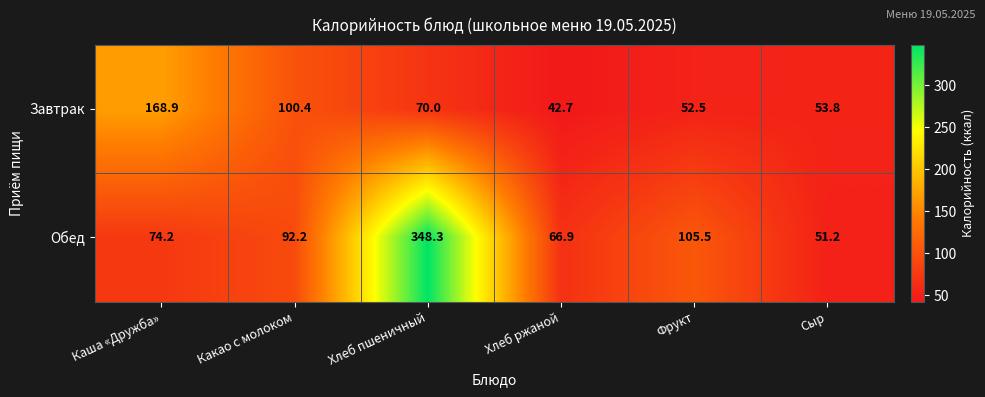

Reading left to right, transcribe all the data shown in this chart.

Завтрак: Каша «Дружба»=168.9	Какао с молоком=100.4	Хлеб пшеничный=70.0	Хлеб ржаной=42.7	Фрукт=52.5	Сыр=53.8
Обед: Каша «Дружба»=74.2	Какао с молоком=92.2	Хлеб пшеничный=348.3	Хлеб ржаной=66.9	Фрукт=105.5	Сыр=51.2